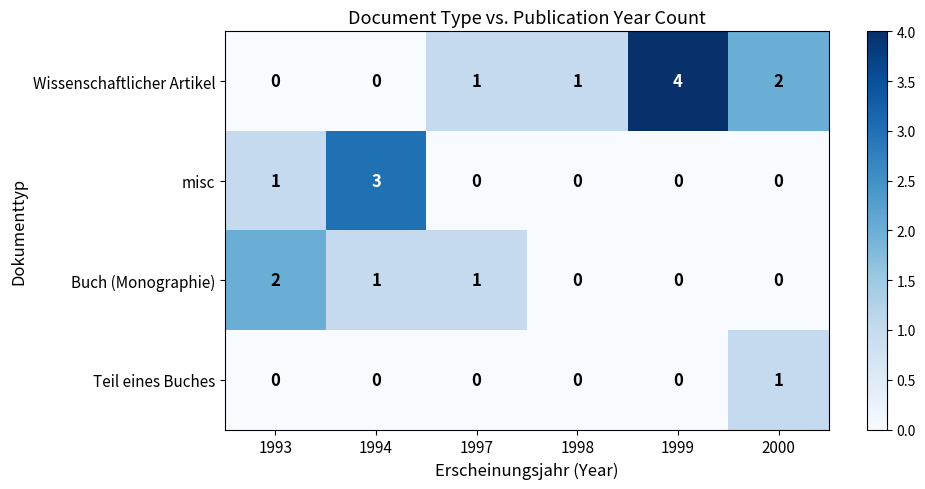

Between 1993 and 1999, which series saw the biggest shift?

Wissenschaftlicher Artikel